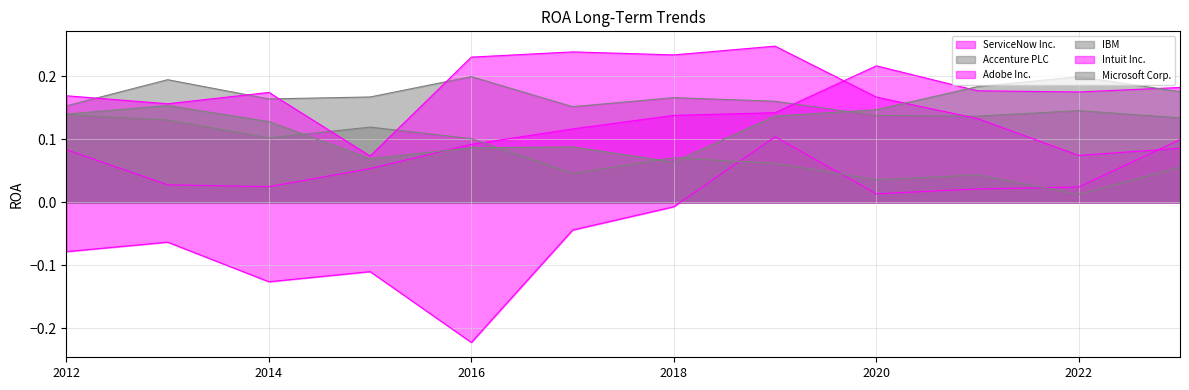

Does the chart display data point markers on the line(s)?

No